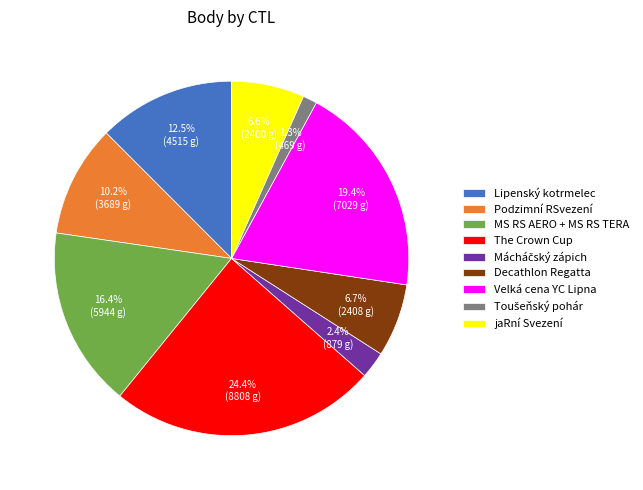

Combined, do Podzimní RSvezení and Decathlon Regatta account for over 50%?

No